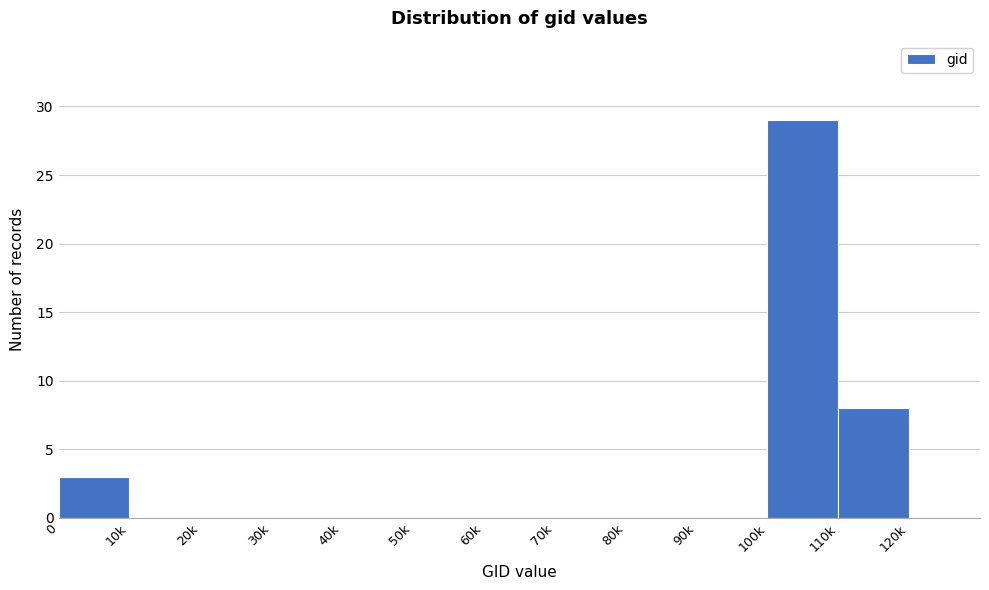

Reading left to right, transcribe all the data shown in this chart.

0=3	10k=0	20k=0	30k=0	40k=0	50k=0	60k=0	70k=0	80k=0	90k=0	100k=29	110k=8